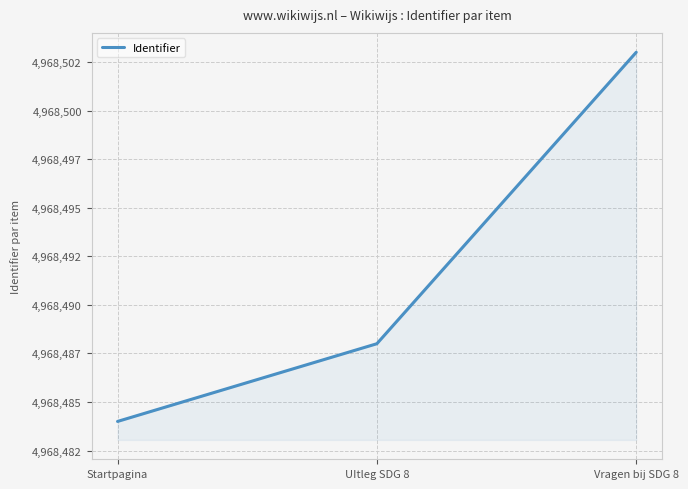

What is the smallest value displayed?

4968484